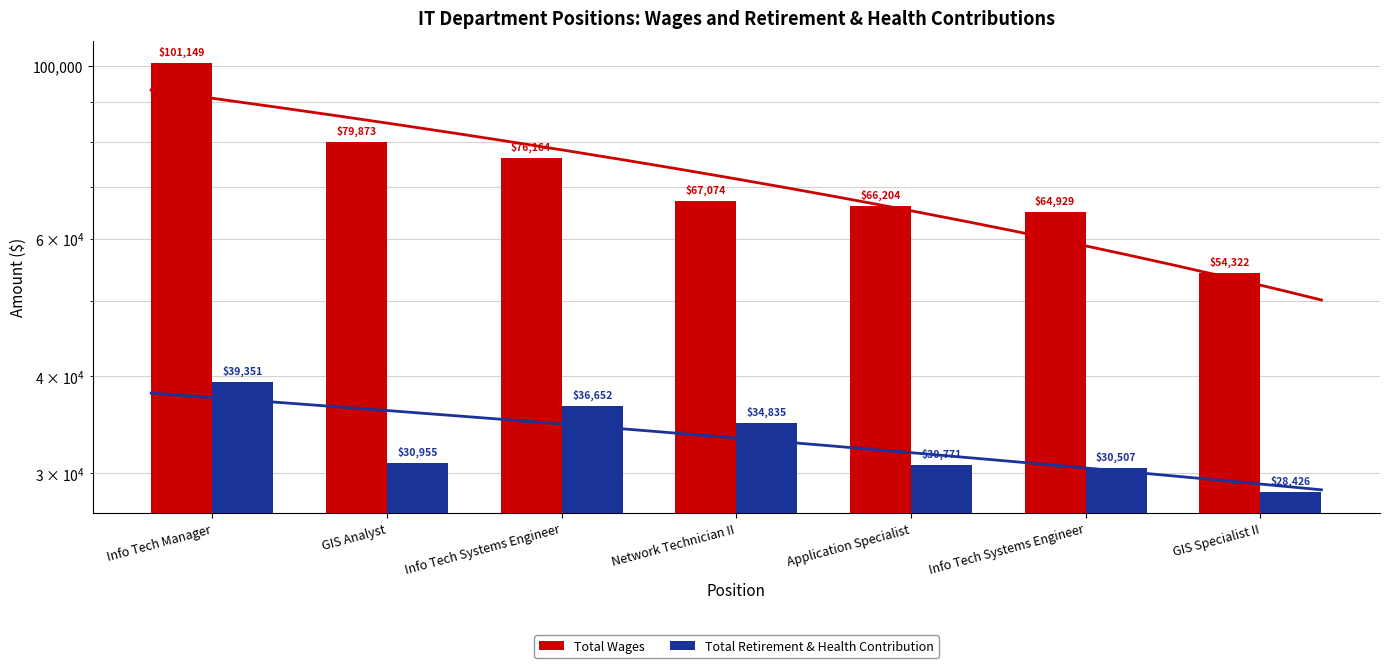

Which label corresponds to the largest value in the chart?

Info Tech Manager